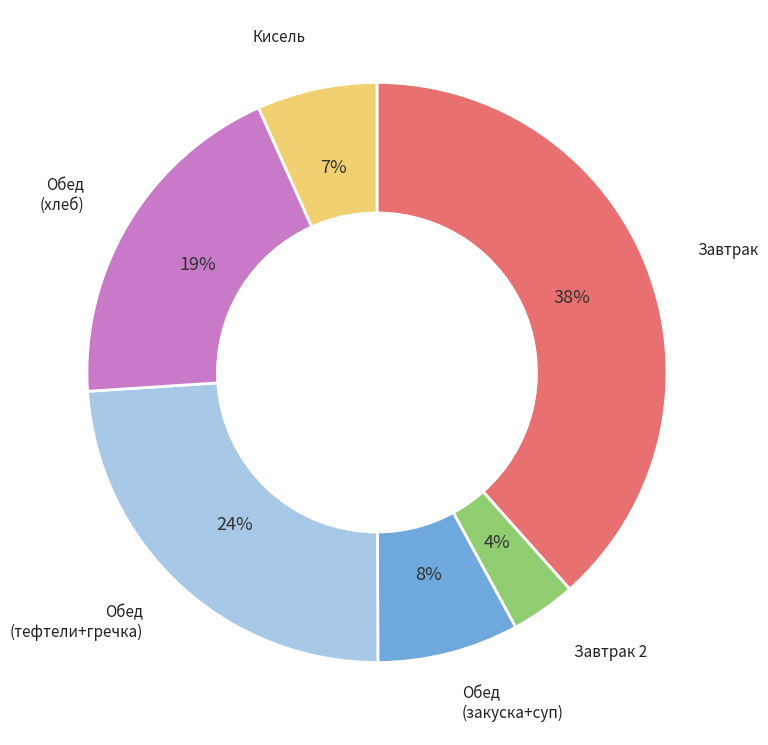

To the nearest percent, what is the average slice percentage?

17%